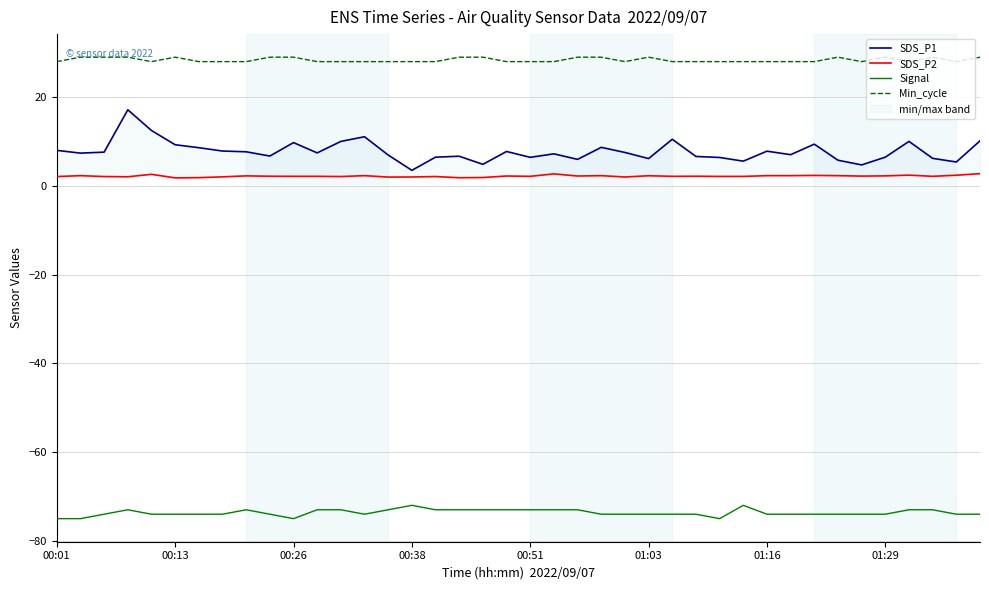

Rank the series by their maximum value, from highest to lowest.

Min_cycle, SDS_P1, SDS_P2, Signal